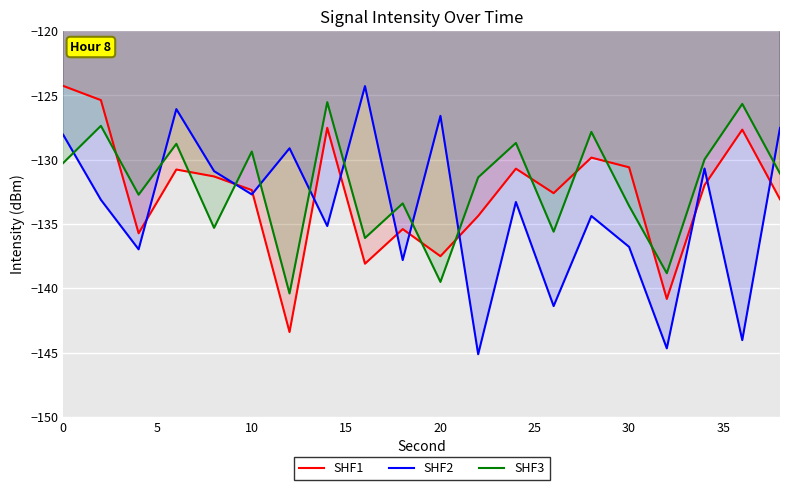

What is the spread (max minus min) of values at 20?

12.9